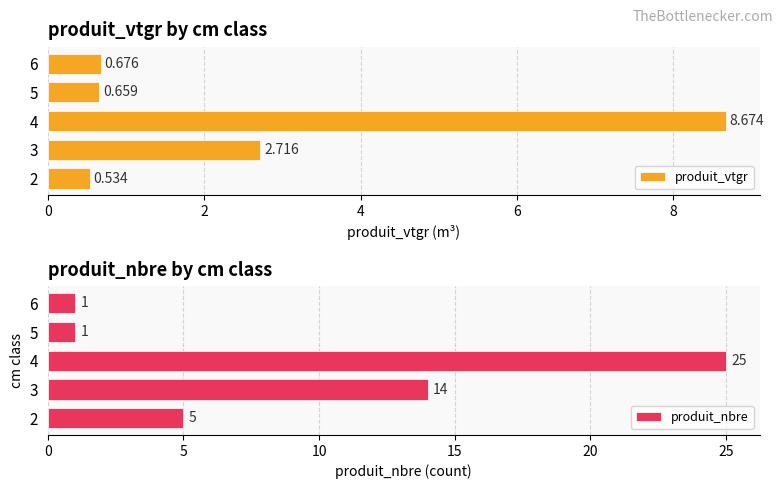

Which series has the widest spread of values?

produit_nbre